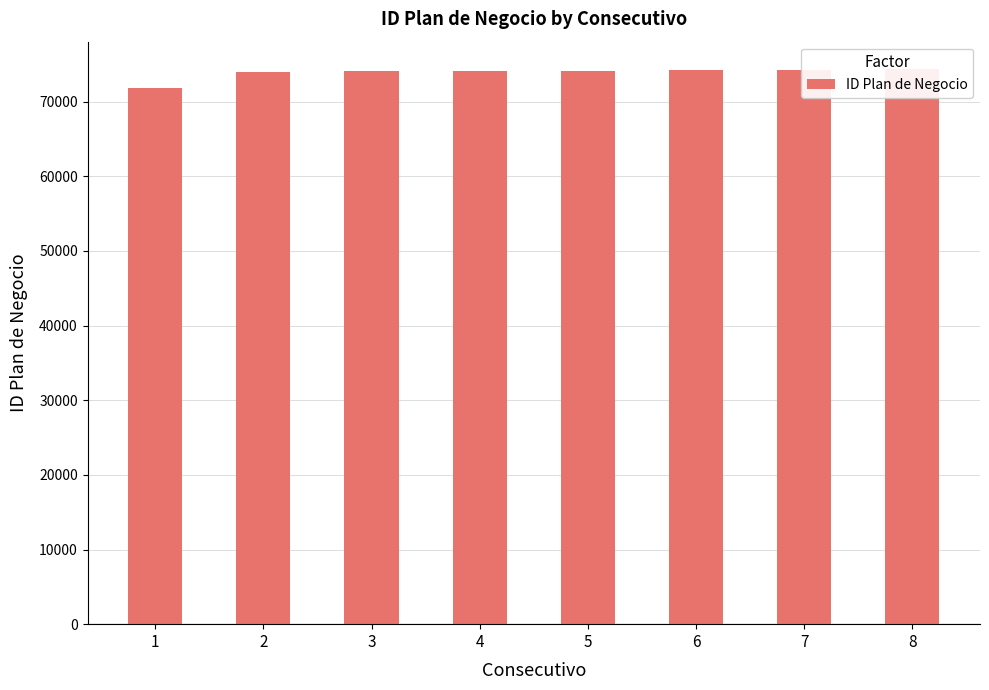

What is the minimum value shown in the chart?

71771